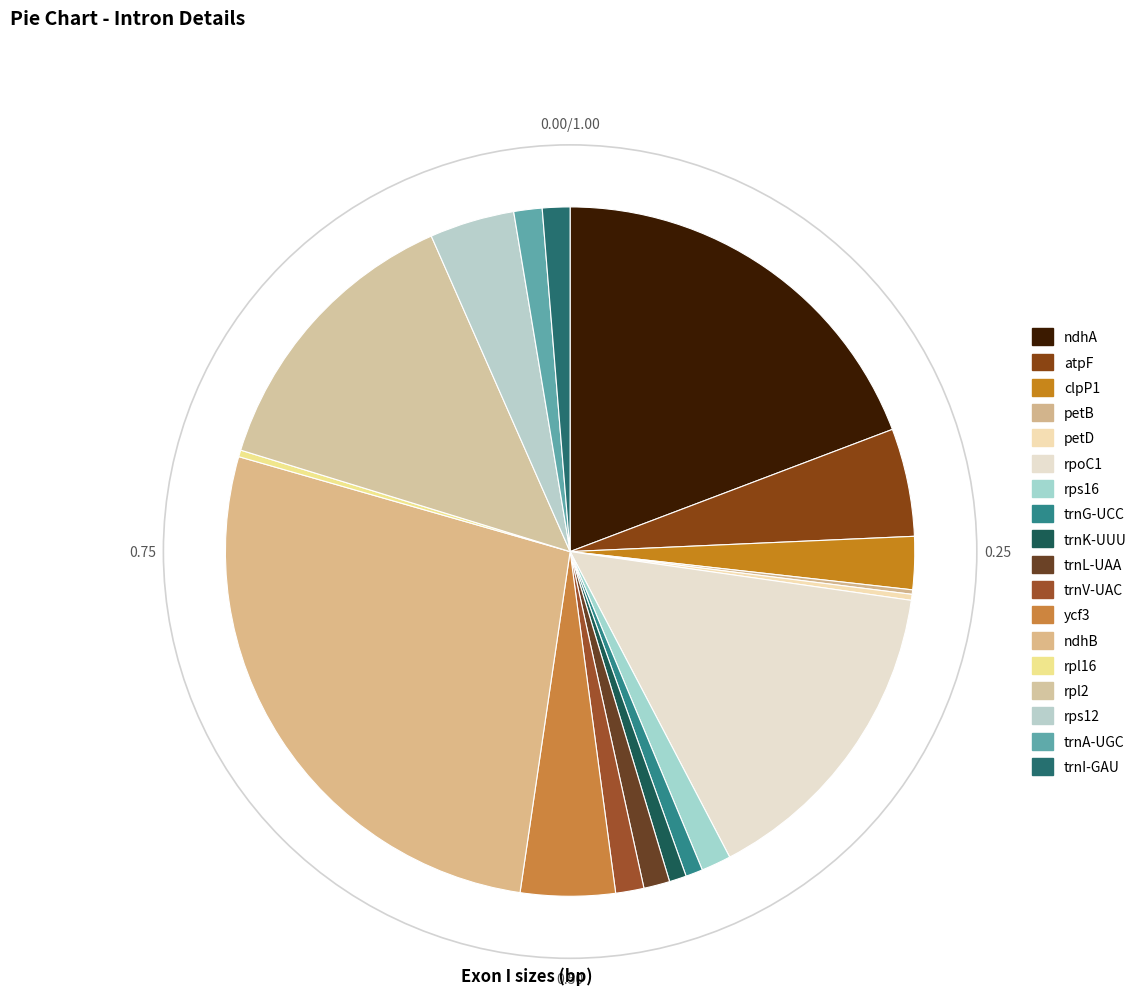

Does petB account for over 50% of the chart?

No